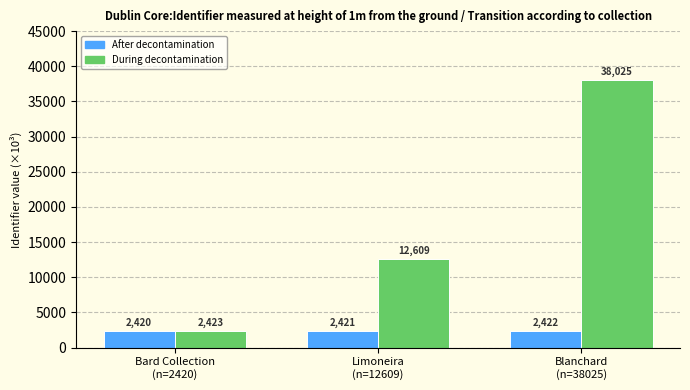

What is the difference between the After decontamination values at Blanchard
(n=38025) and Limoneira
(n=12609)?

1